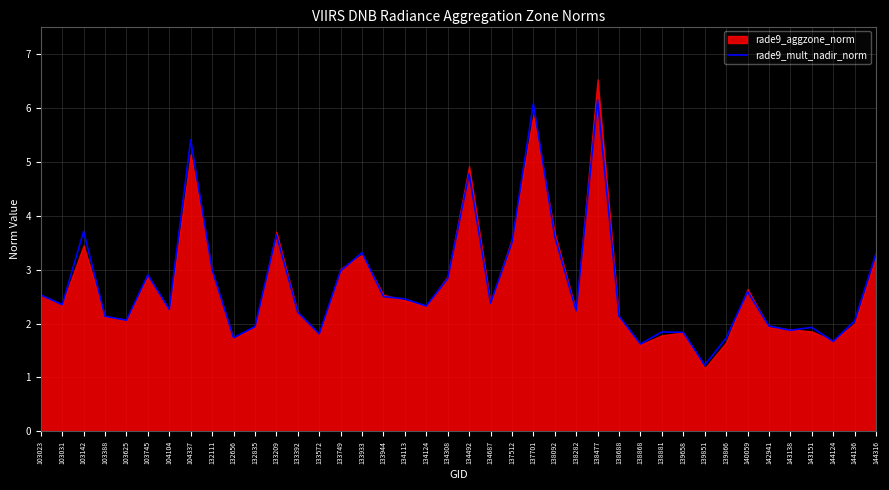

At which label is the value closest to 3?

132111